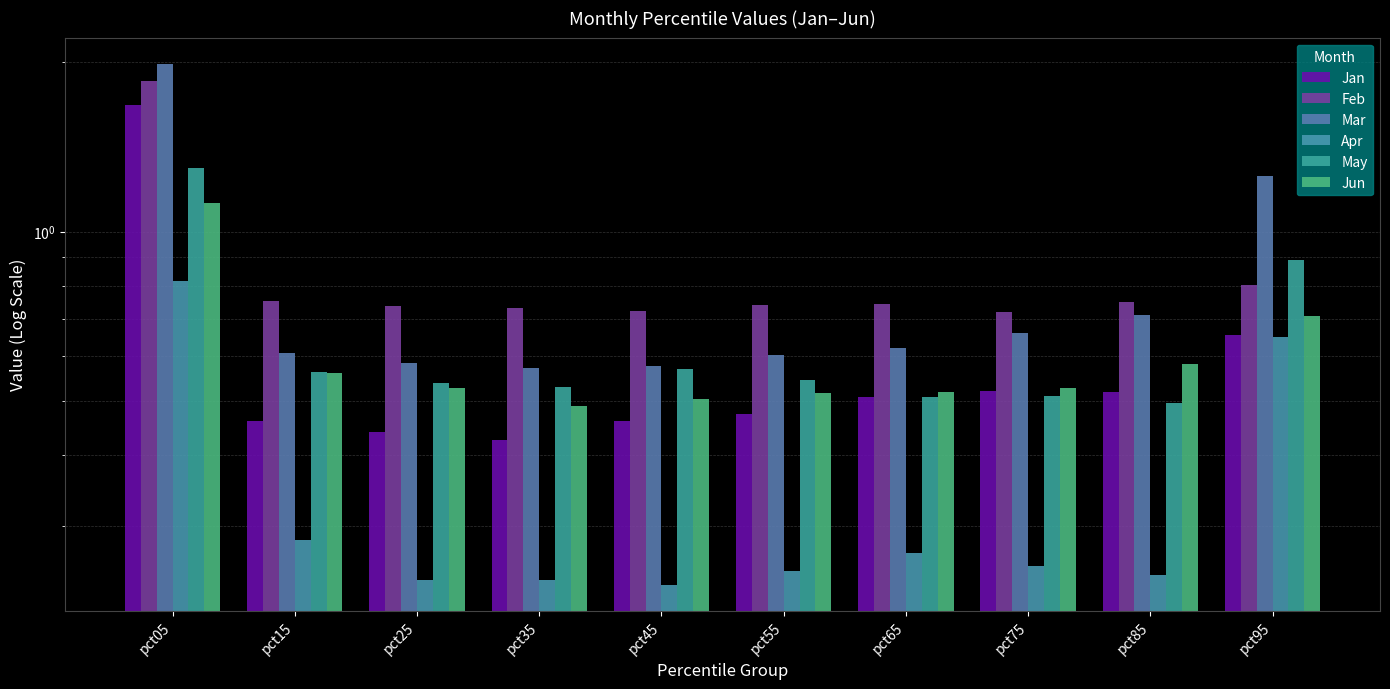

List the series in order of their peak value, highest first.

Mar, Feb, Jan, May, Jun, Apr